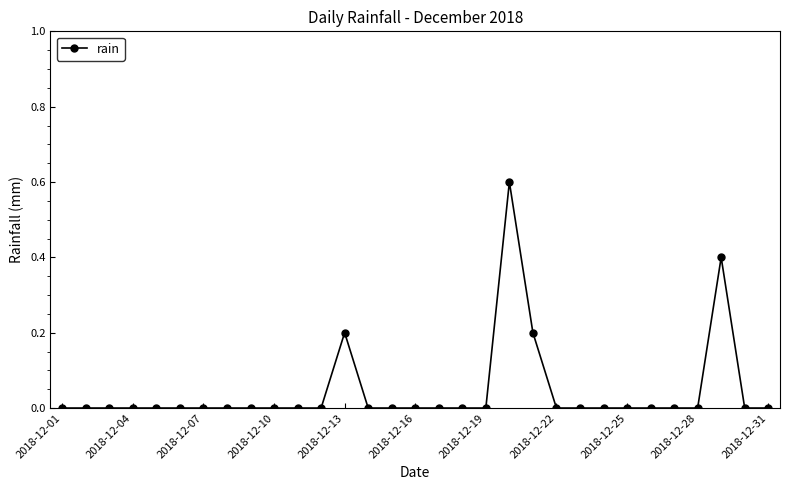

What is the maximum value shown in the chart?

0.6